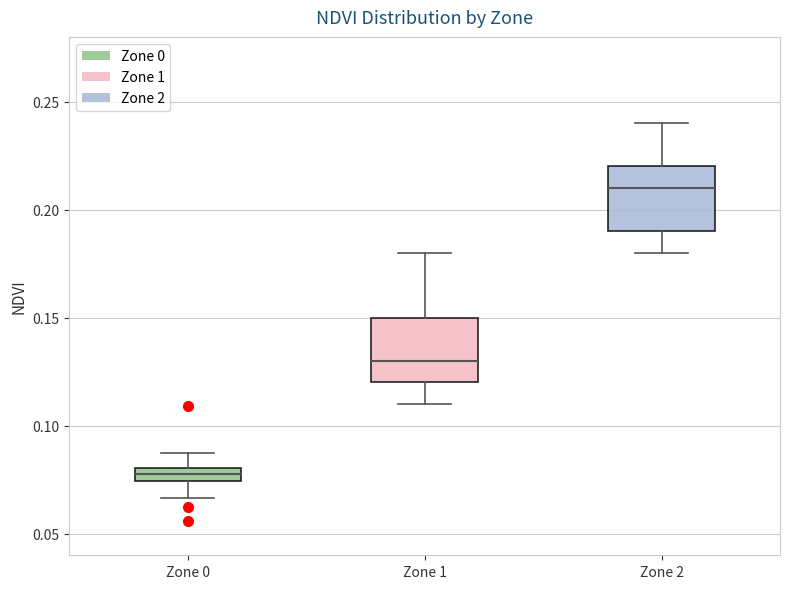

Which box has the lowest median line?

Zone 0